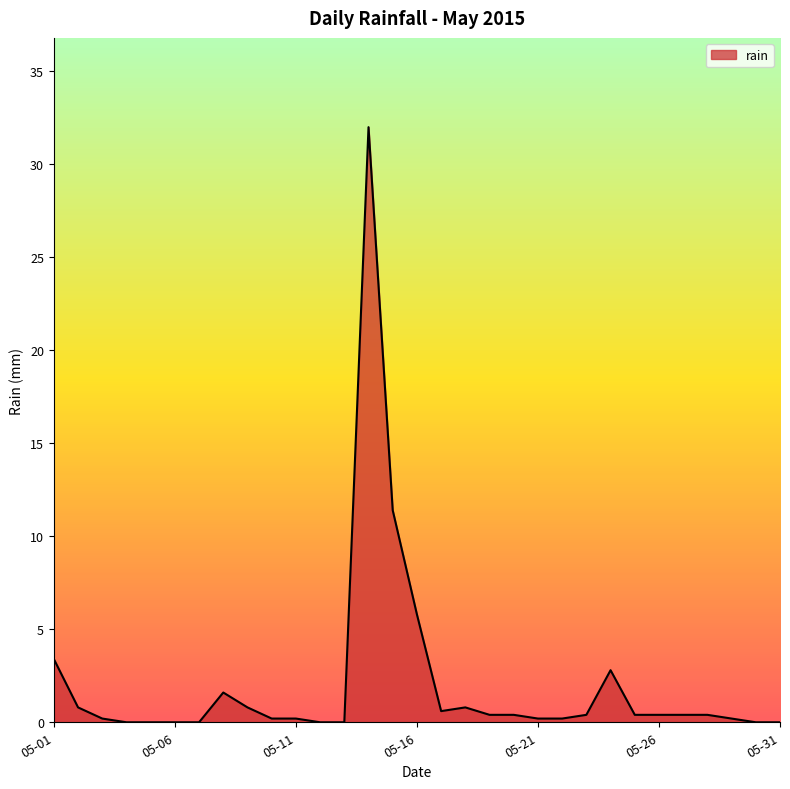

What is the difference between the maximum and minimum values?

32.0